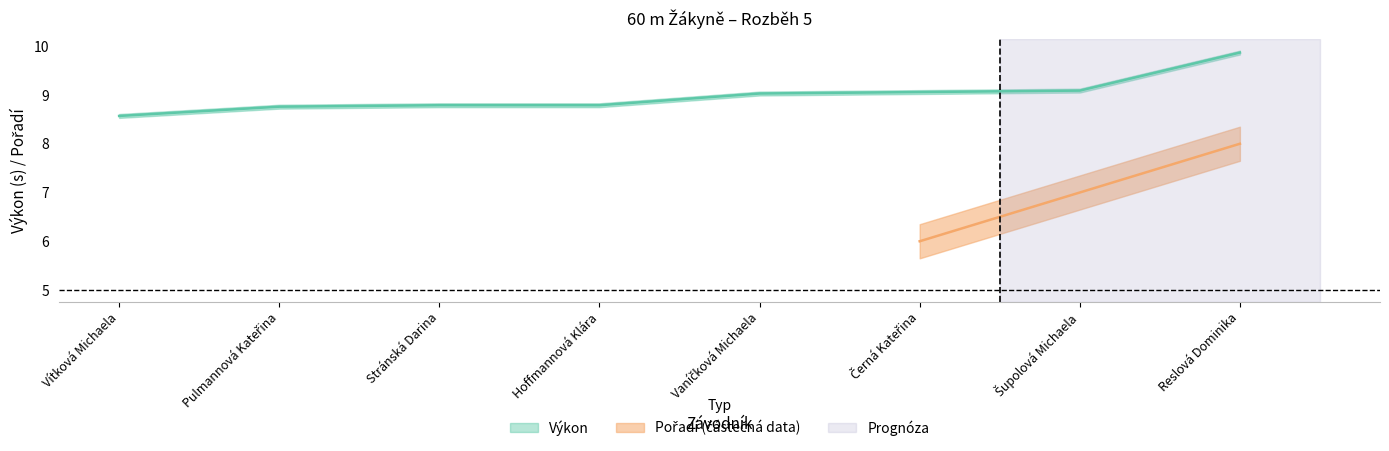

Rank the categories by value from highest to lowest.

Reslová Dominika, Šupolová Michaela, Černá Kateřina, Vaníčková Michaela, Stránská Darina, Hoffmannová Klára, Pulmannová Kateřina, Vítková Michaela